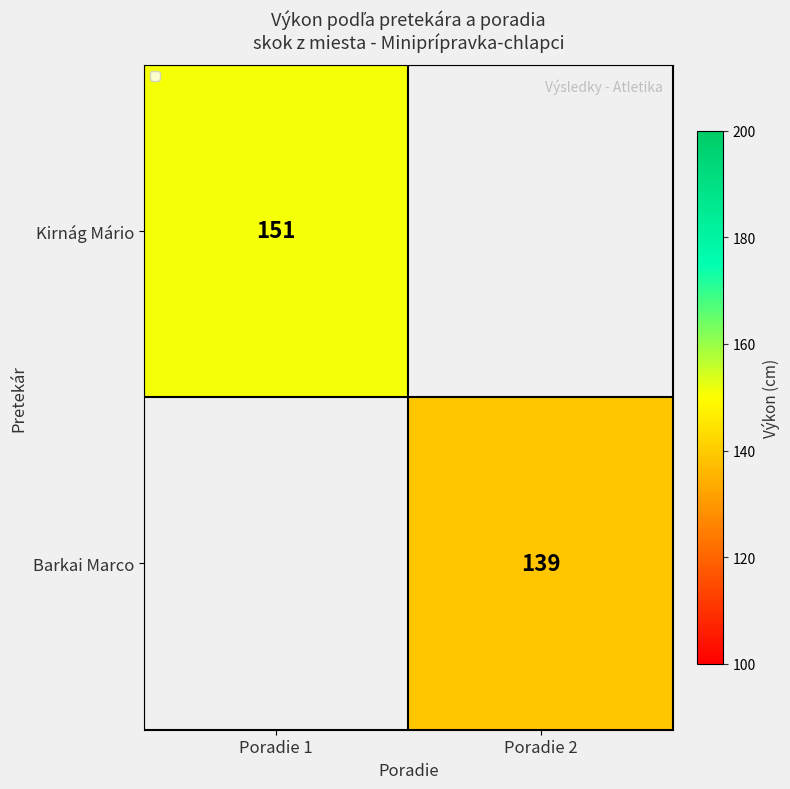

At how many categories does at least one series exceed 145?

1